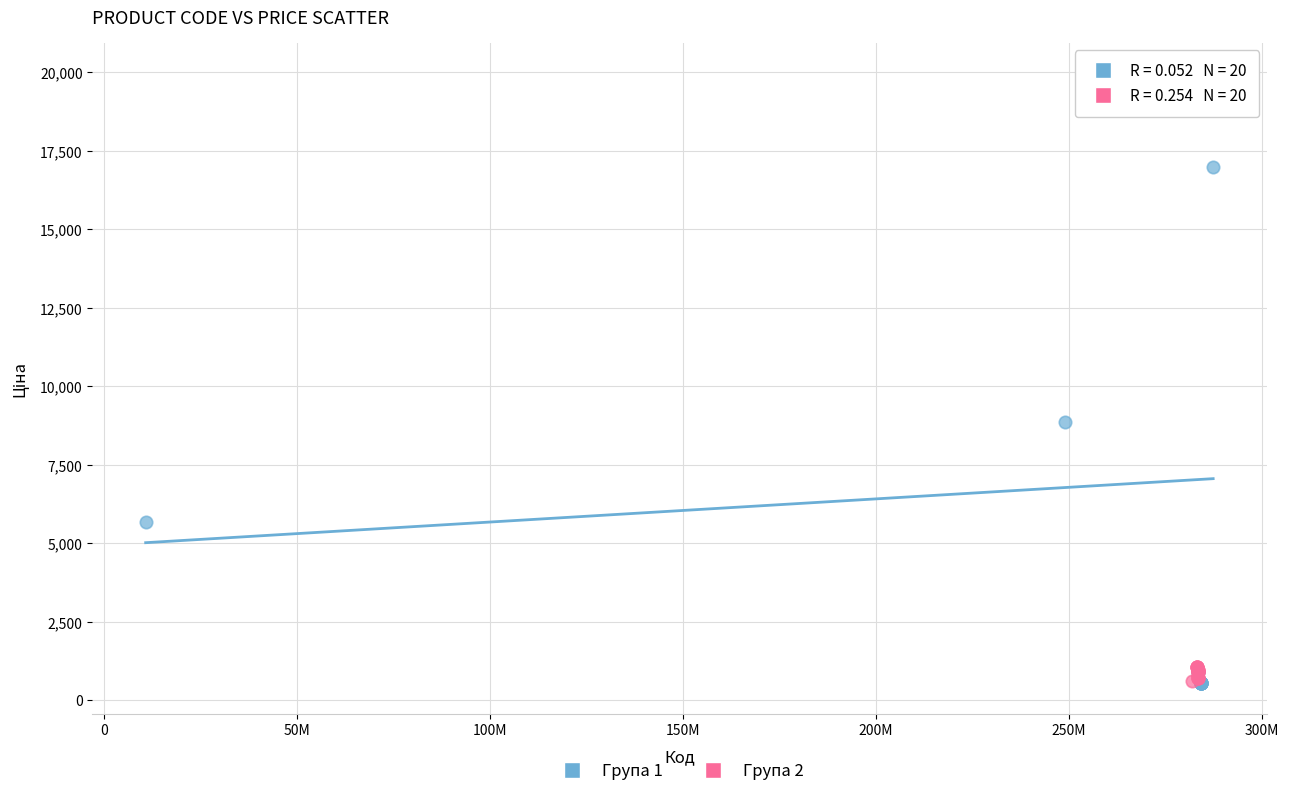

Which series reaches the maximum Y coordinate?

Група 1